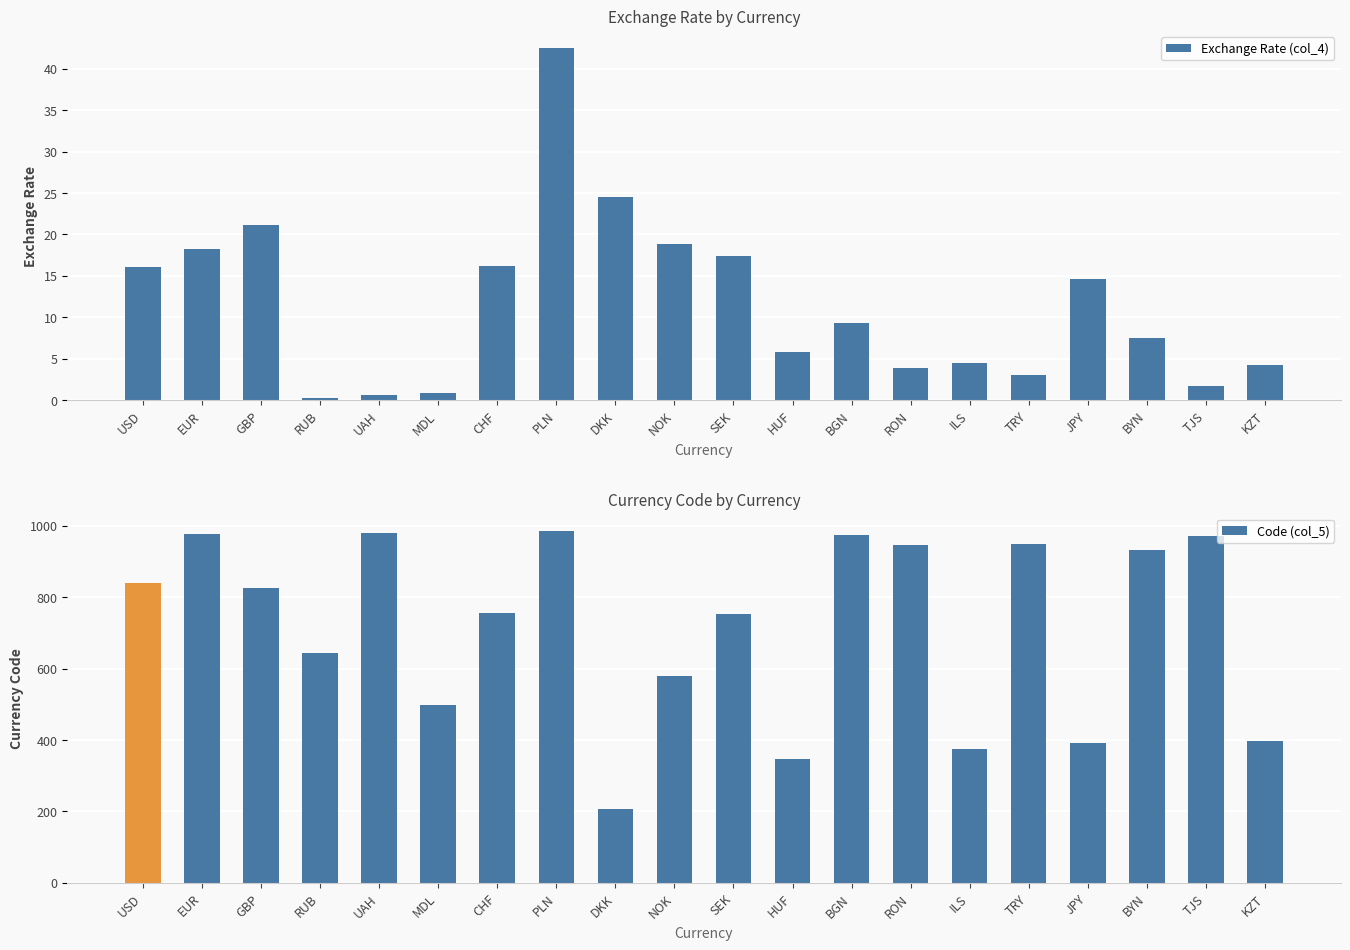

Does the chart contain any negative values?

No